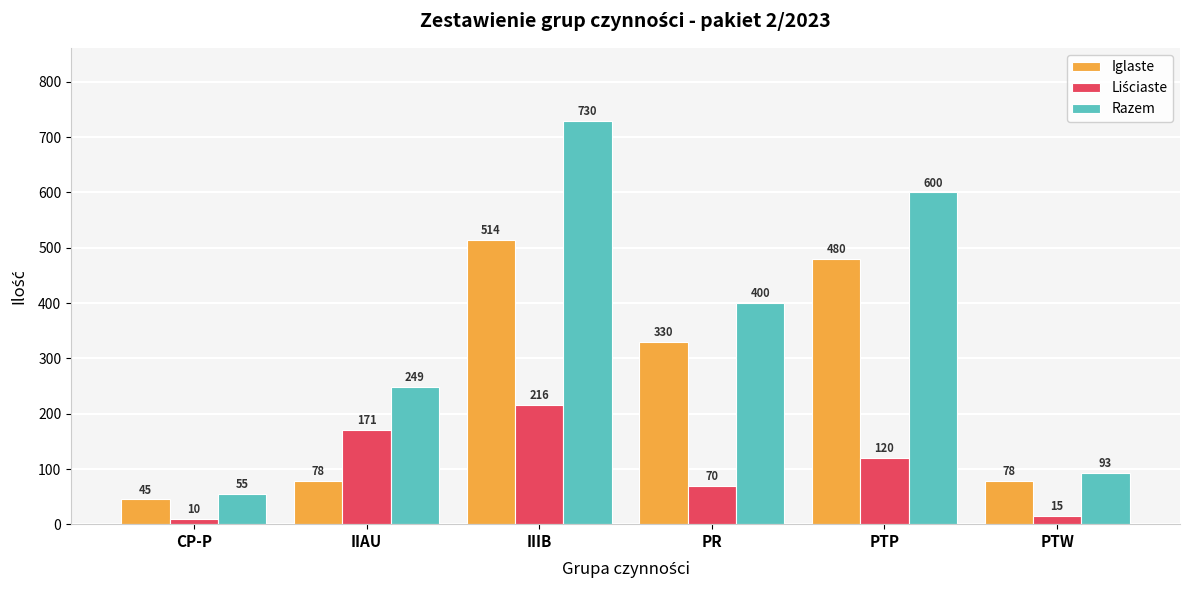

What is the spread (max minus min) of values at IIAU?

171